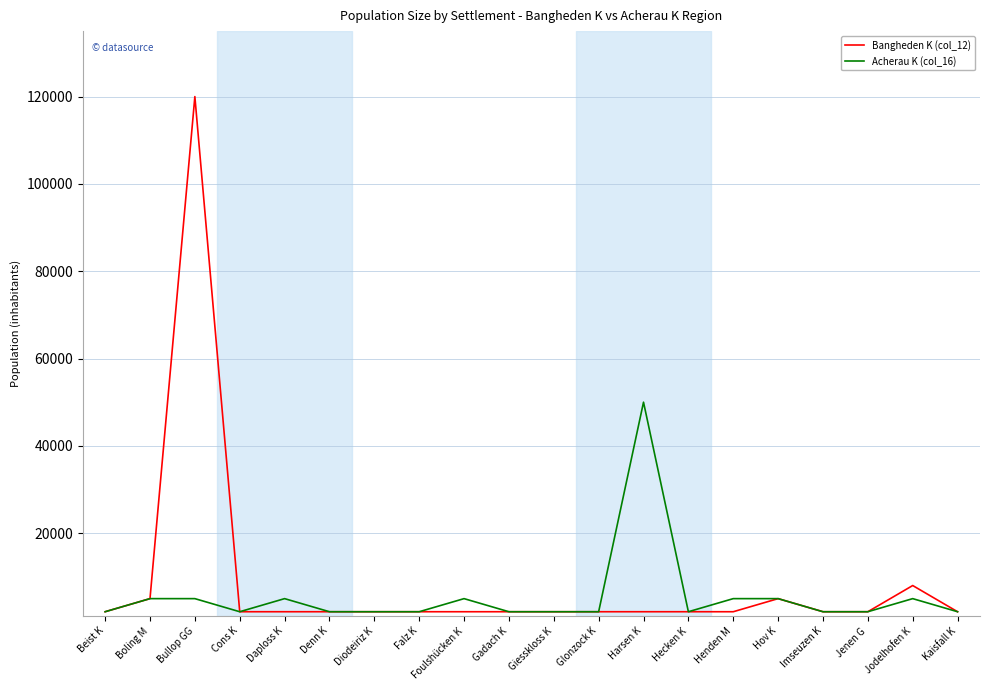

What is the sum of the Acherau K (col_16) values at Denn K and Giesskloss K?

4000